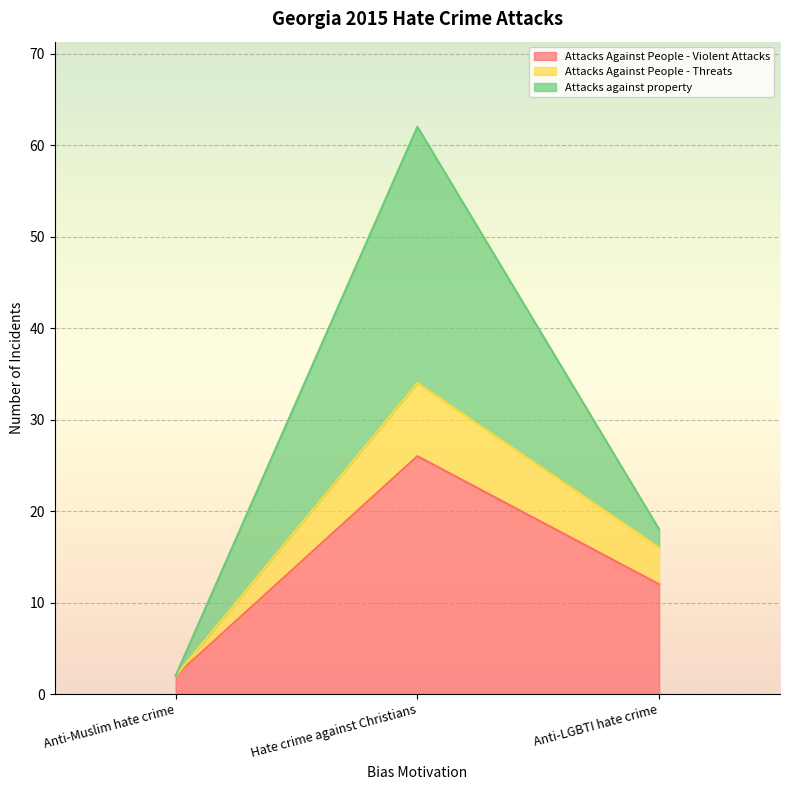

The Attacks Against People - Violent Attacks series shows 19 at Anti-LGBTI hate crime. True or false?

False